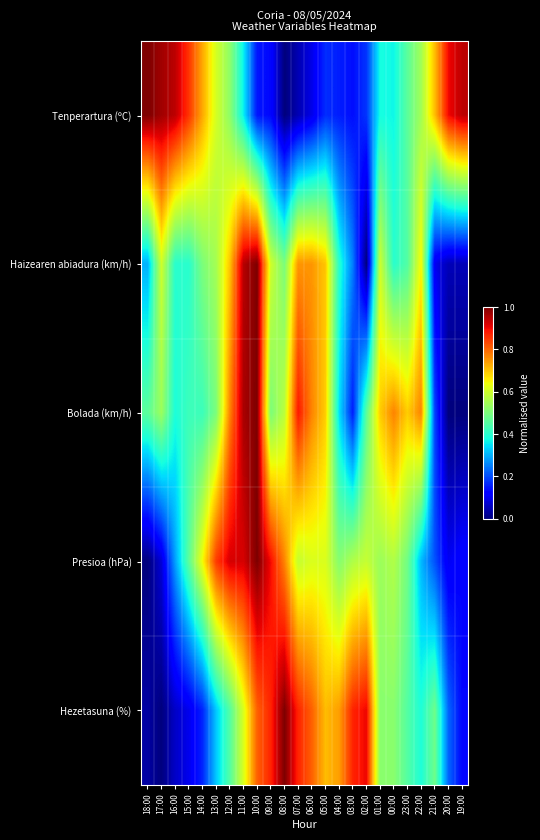

What is the spread (max minus min) of values at 01:00?

0.3